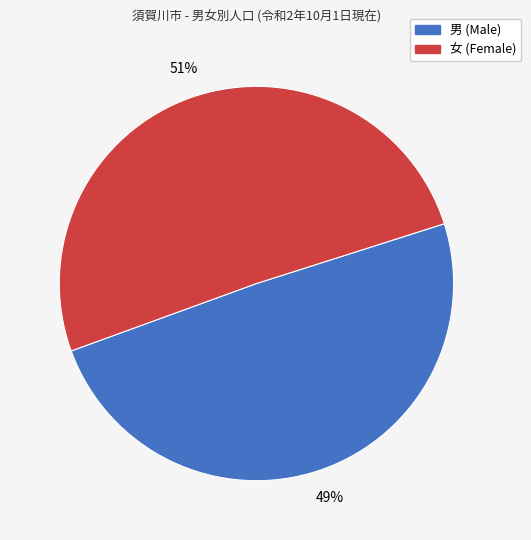

To the nearest percent, what is the average slice percentage?

50%